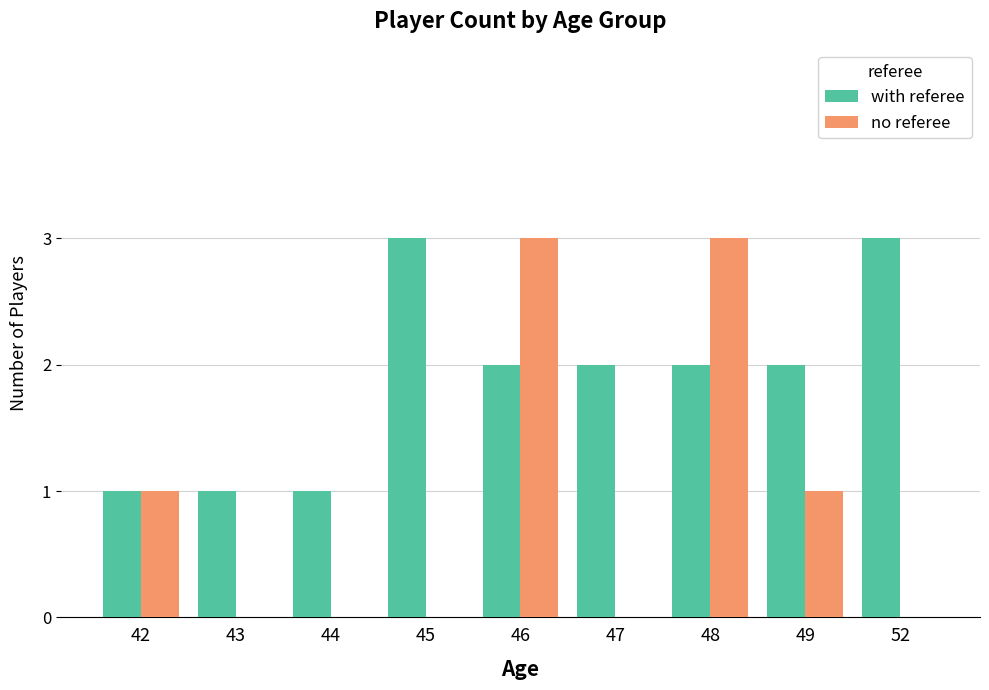

Between 48 and 49, which series saw the biggest shift?

no referee